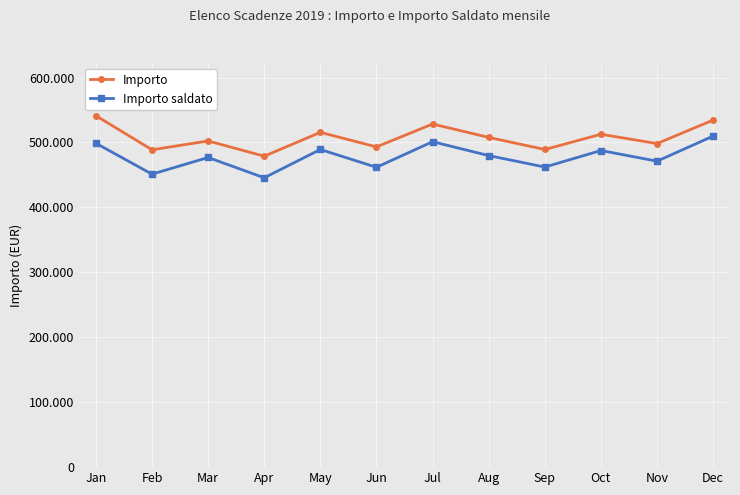

Reading right to left, extract all data points from this chart.

Importo: Dec=534567.2	Nov=498321.4	Oct=512678.9	Sep=489234.1	Aug=507832.6	Jul=528445.8	Jun=493201.7	May=515623.4	Apr=478900.2	Mar=502341.1	Feb=488762.3	Jan=541234.5
Importo saldato: Dec=509876.5	Nov=471234.8	Oct=487654.3	Sep=462178.5	Aug=479823.4	Jul=501234.6	Jun=461789.2	May=489234.5	Apr=445678.9	Mar=476892.3	Feb=451234.8	Jan=498762.1